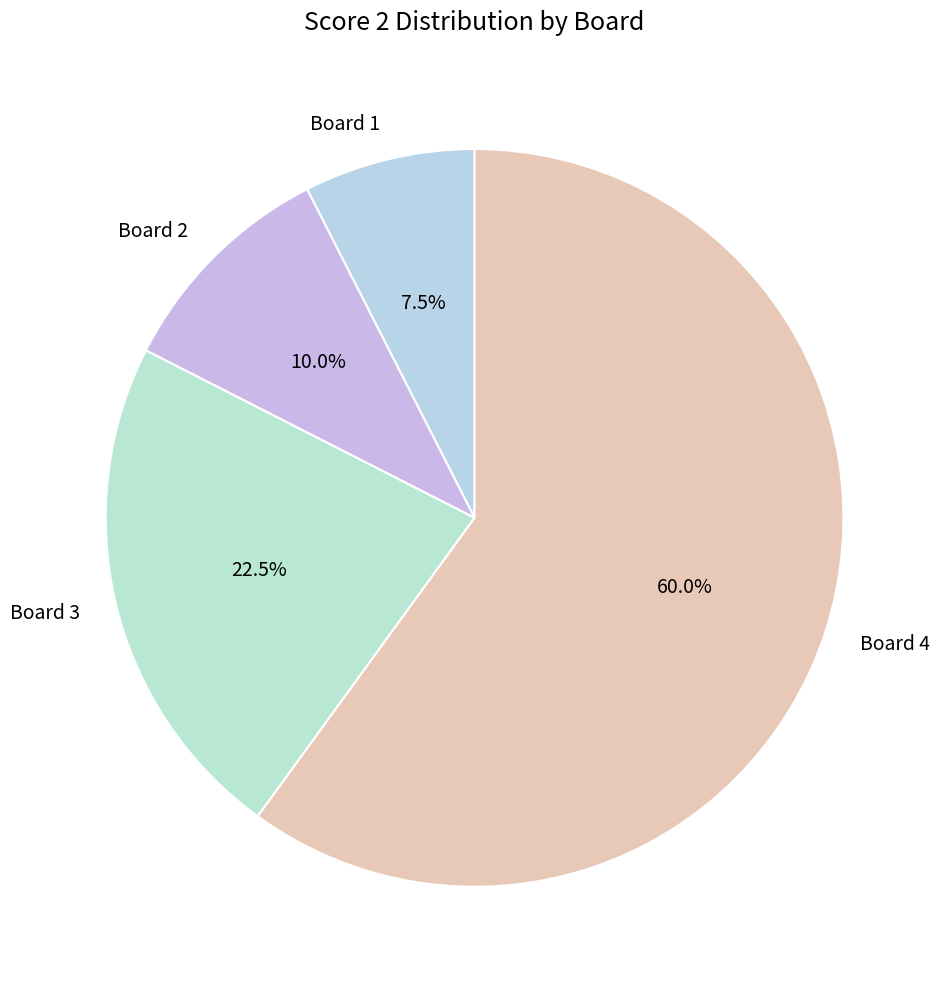

Is there any slice that represents more than half of the pie?

Yes